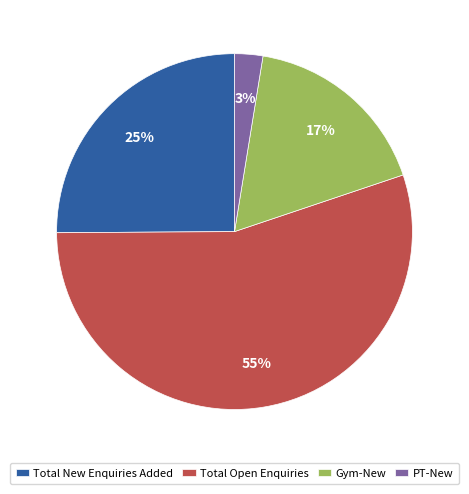

How many segments does this pie chart have?

4